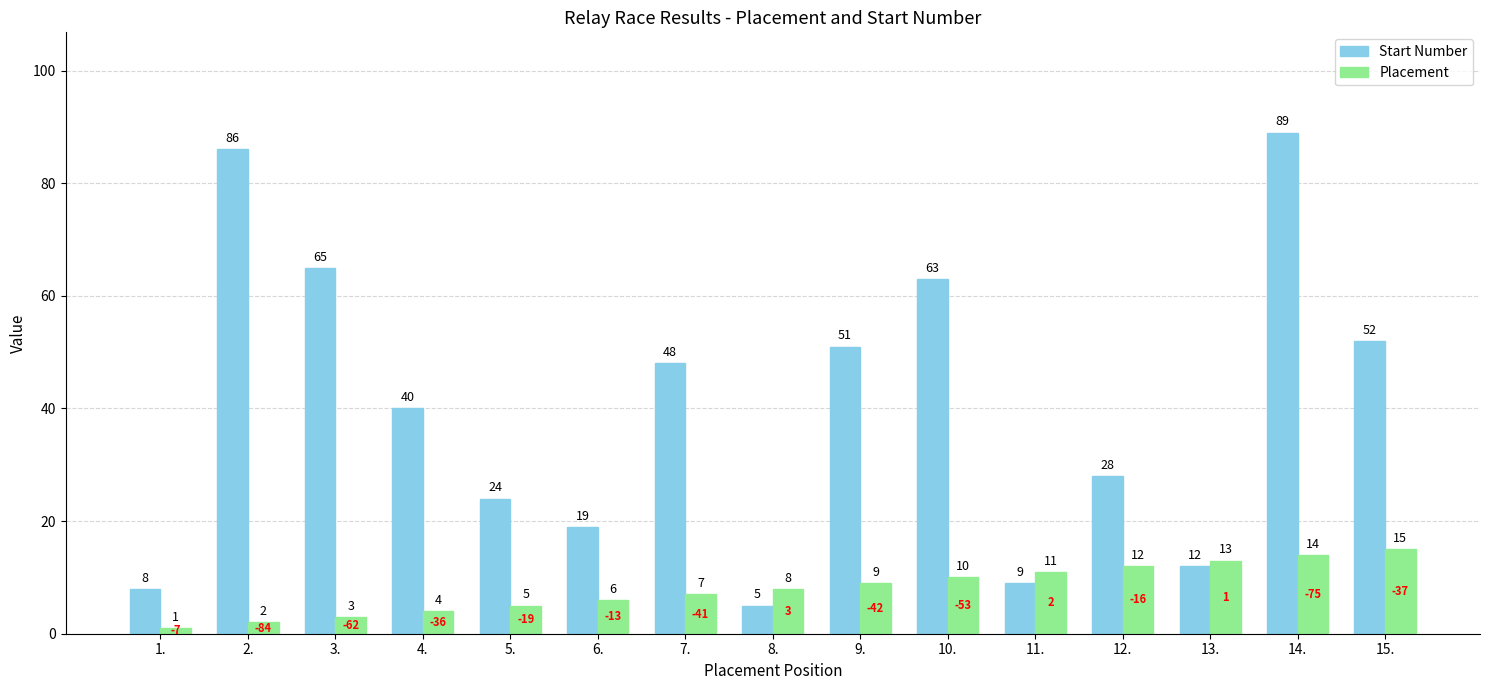

What is the maximum value shown in the chart?

89